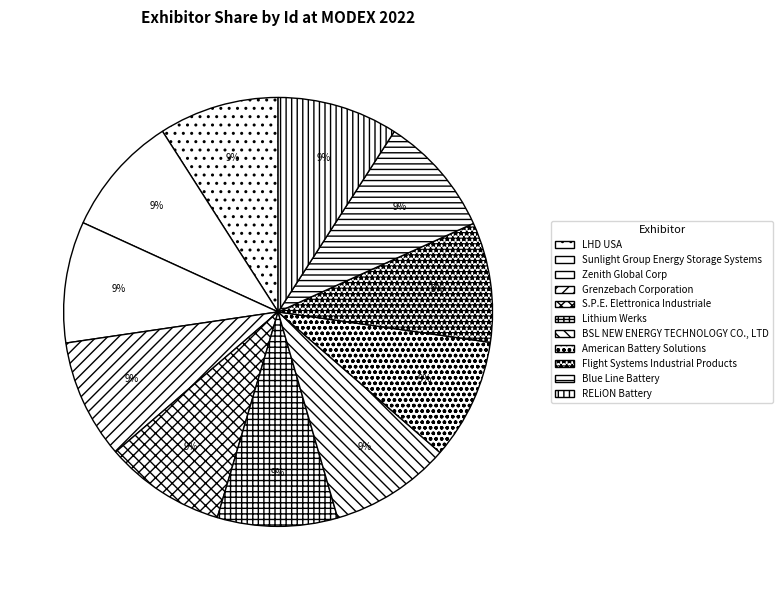

Which category has the biggest portion of the pie?

Zenith Global Corp